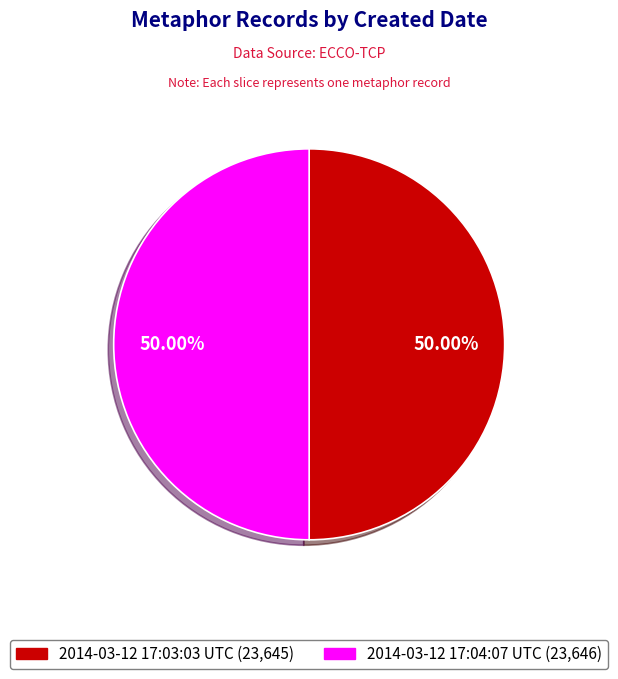

Approximately how many times larger is the value at 2014-03-12 17:03:03 UTC (23,645) compared to 2014-03-12 17:04:07 UTC (23,646)?

1.0